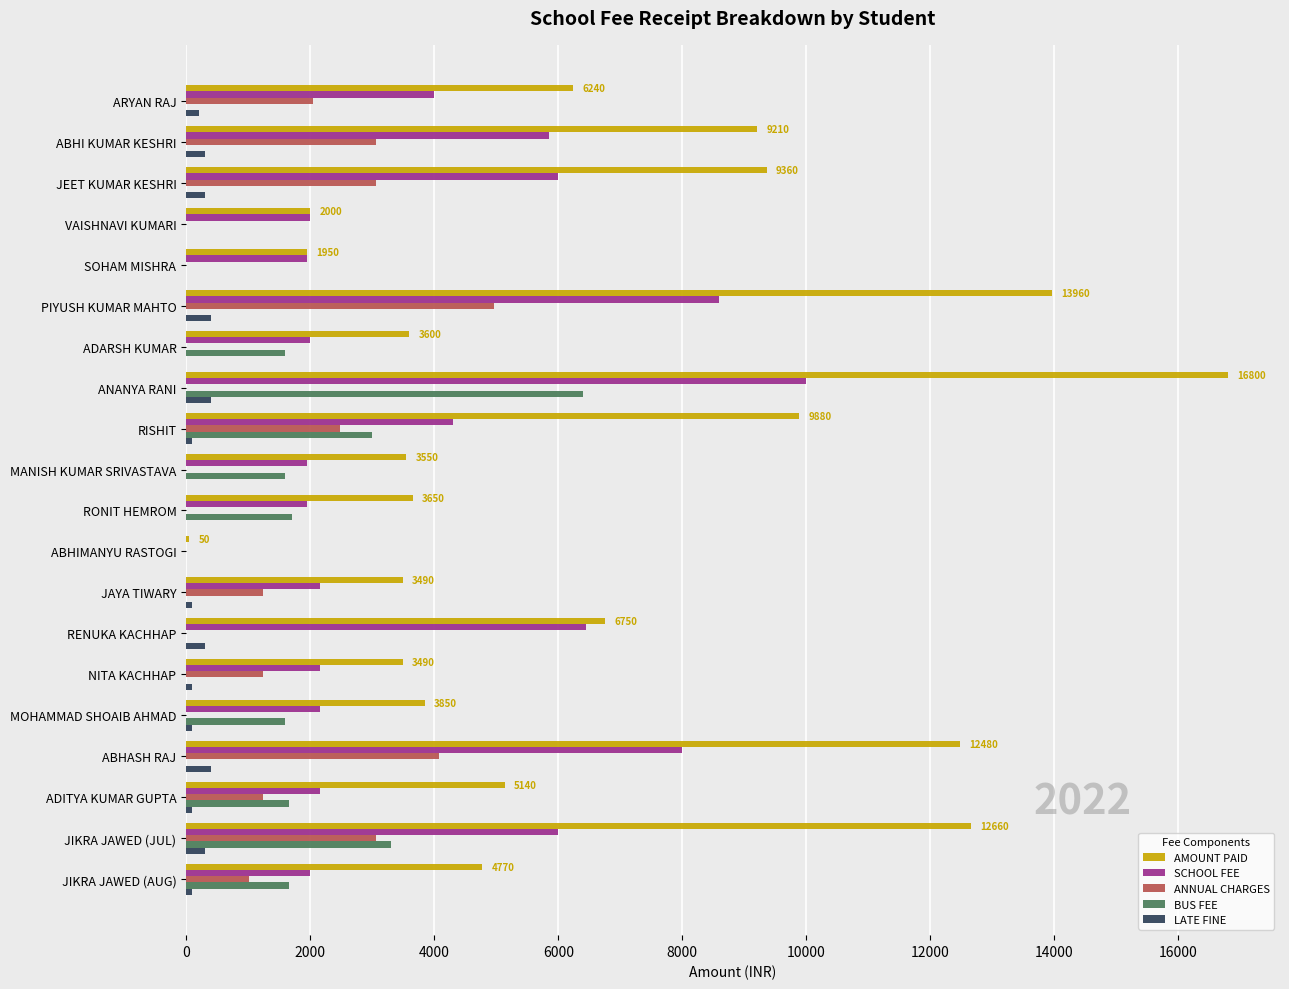

The value of AMOUNT PAID at MOHAMMAD SHOAIB AHMAD is 943. True or false?

False